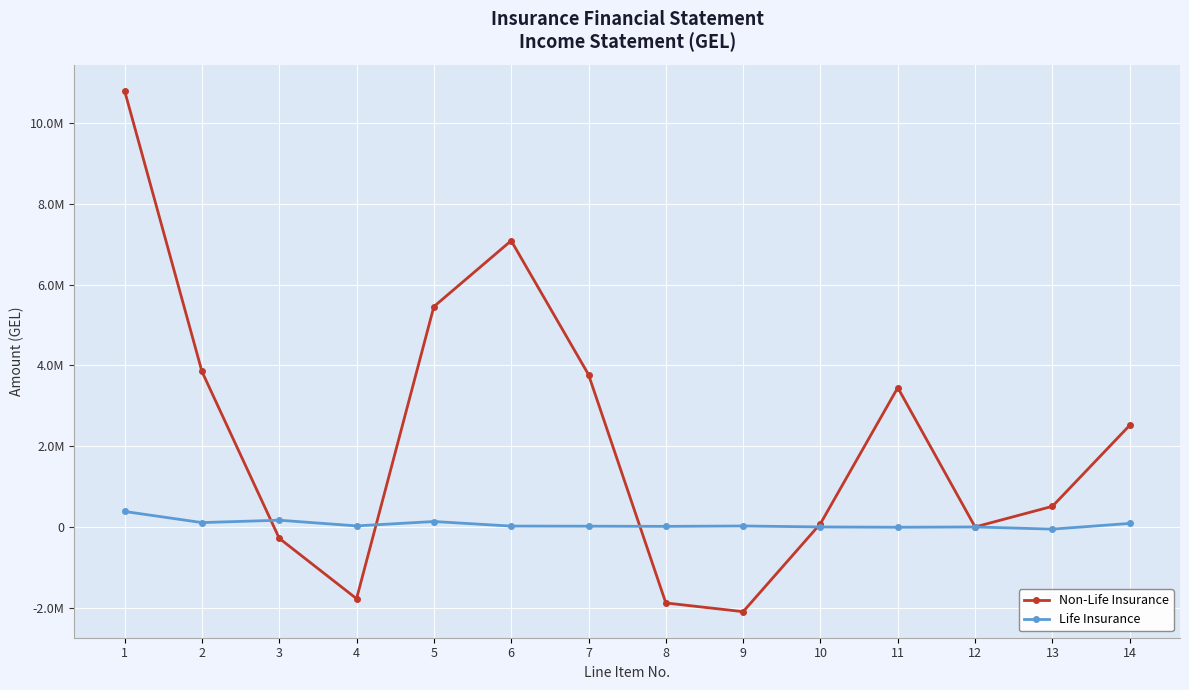

At which label is Non-Life Insurance closest to 4351561?

2